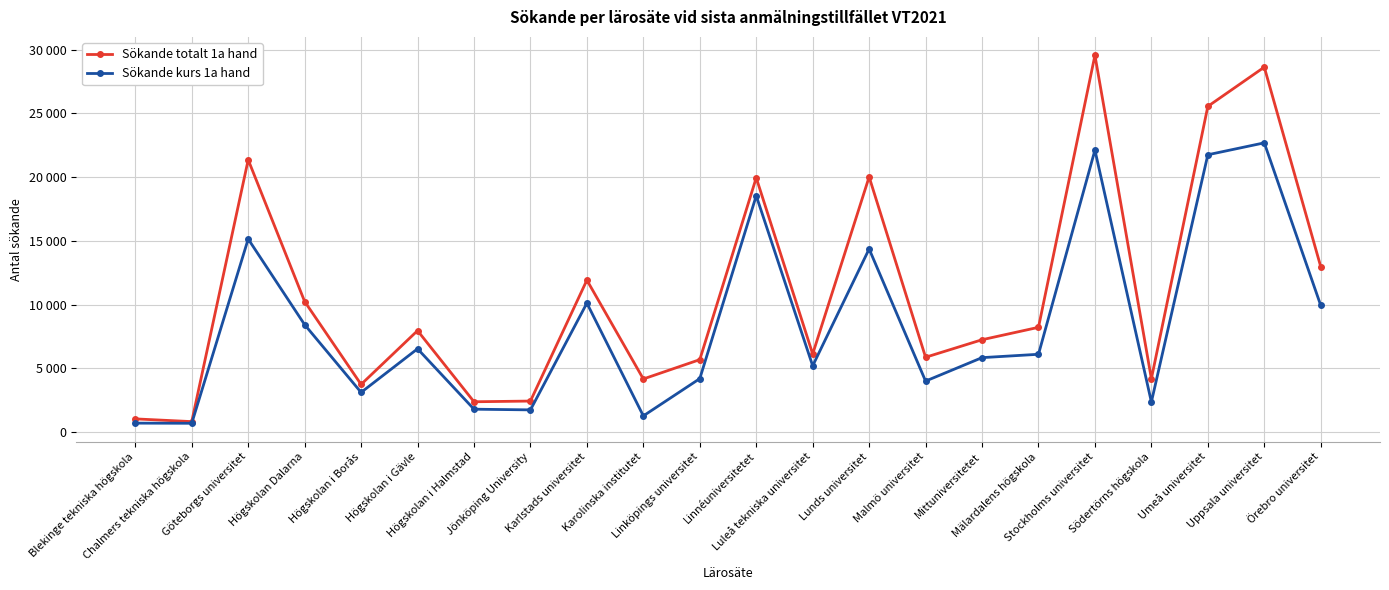

What are all the series names shown in the legend?

Sökande totalt 1a hand, Sökande kurs 1a hand